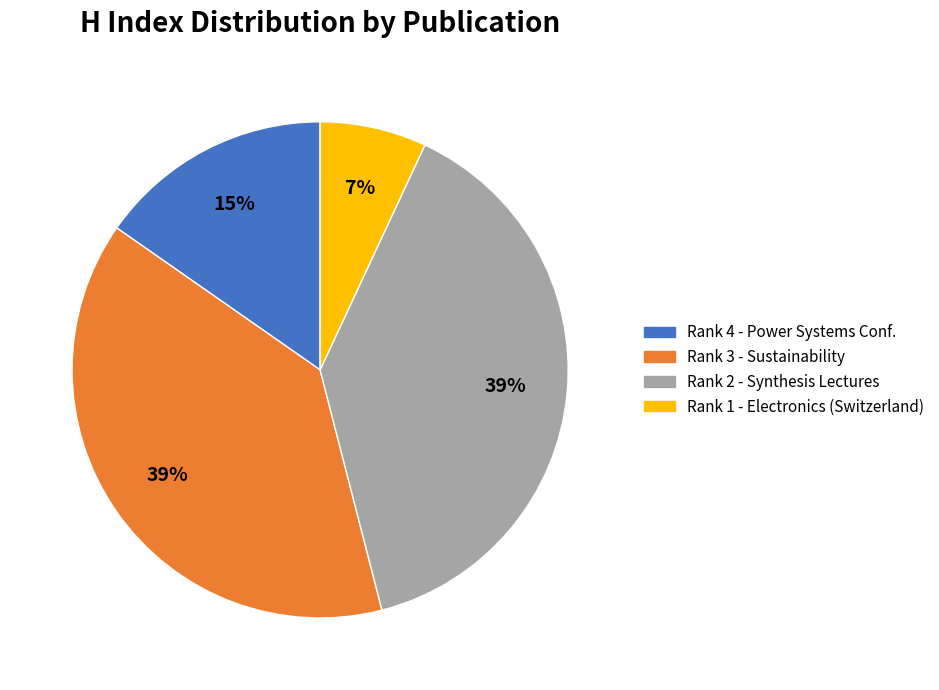

To the nearest percent, what percentage of the pie is Rank 2 - Synthesis Lectures?

39%